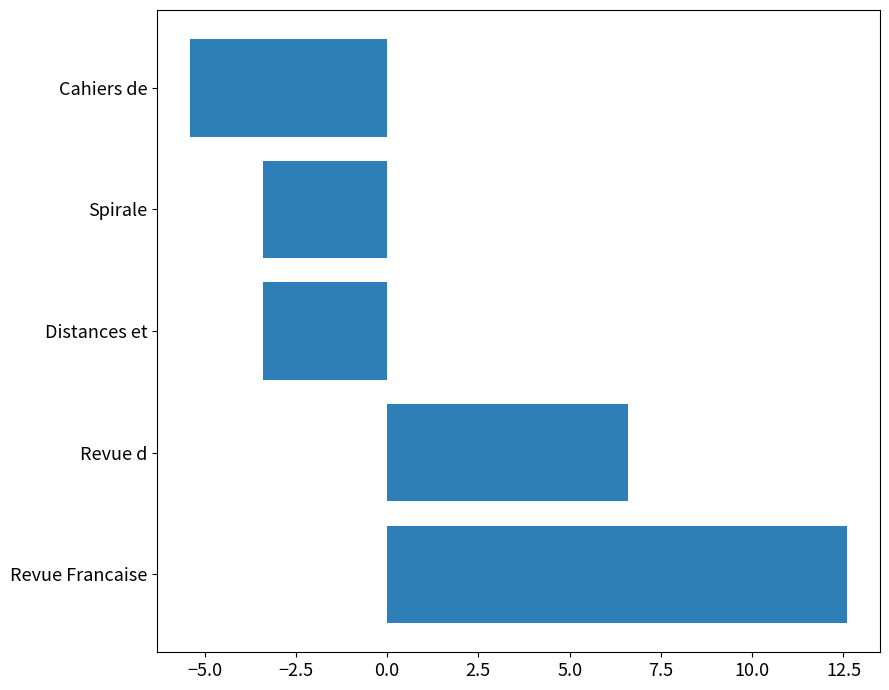

How many positive values are there?

2